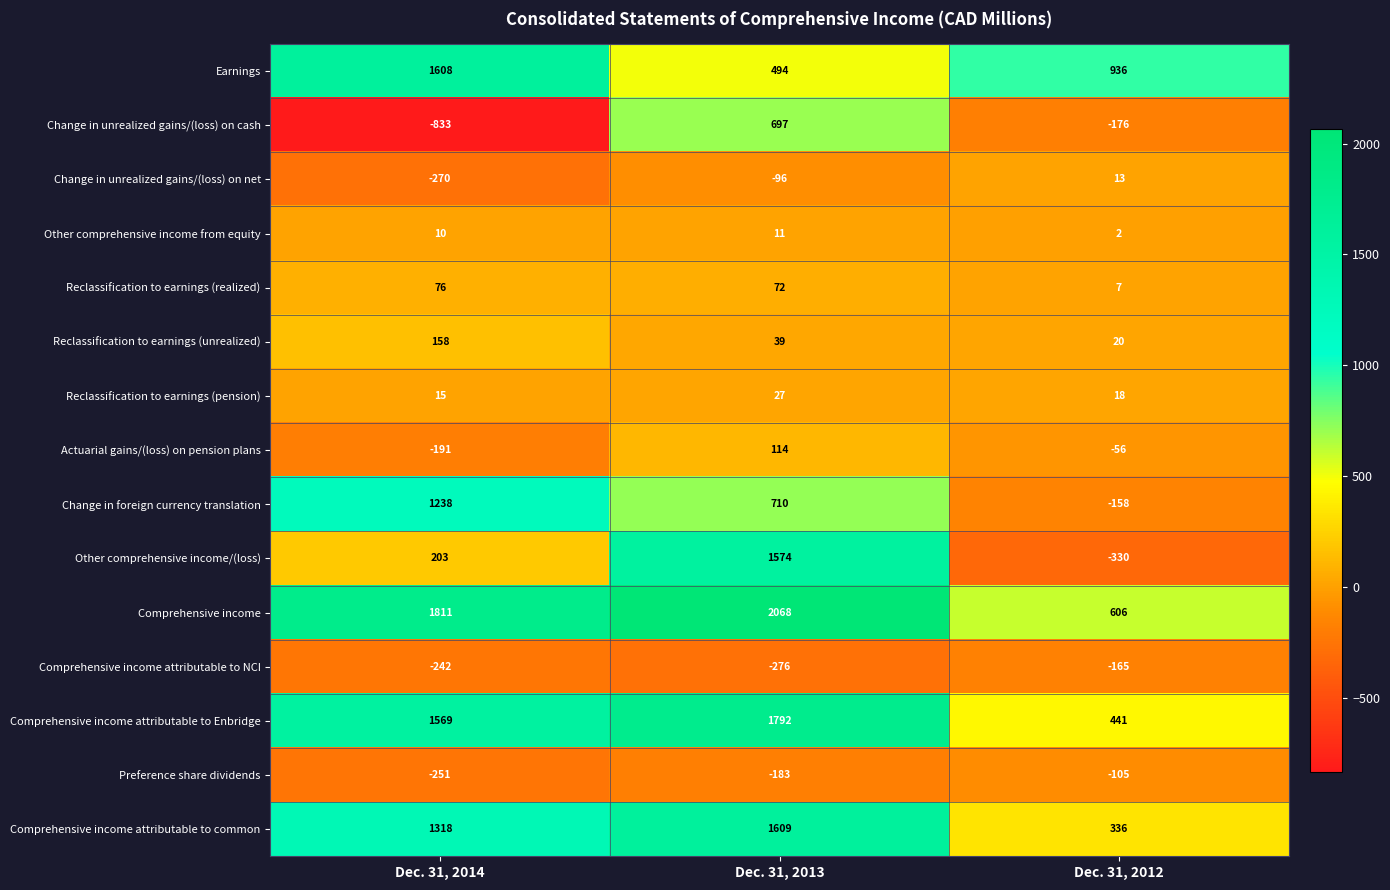

The Actuarial gains/(loss) on pension plans series shows -71 at Dec. 31, 2014. True or false?

False